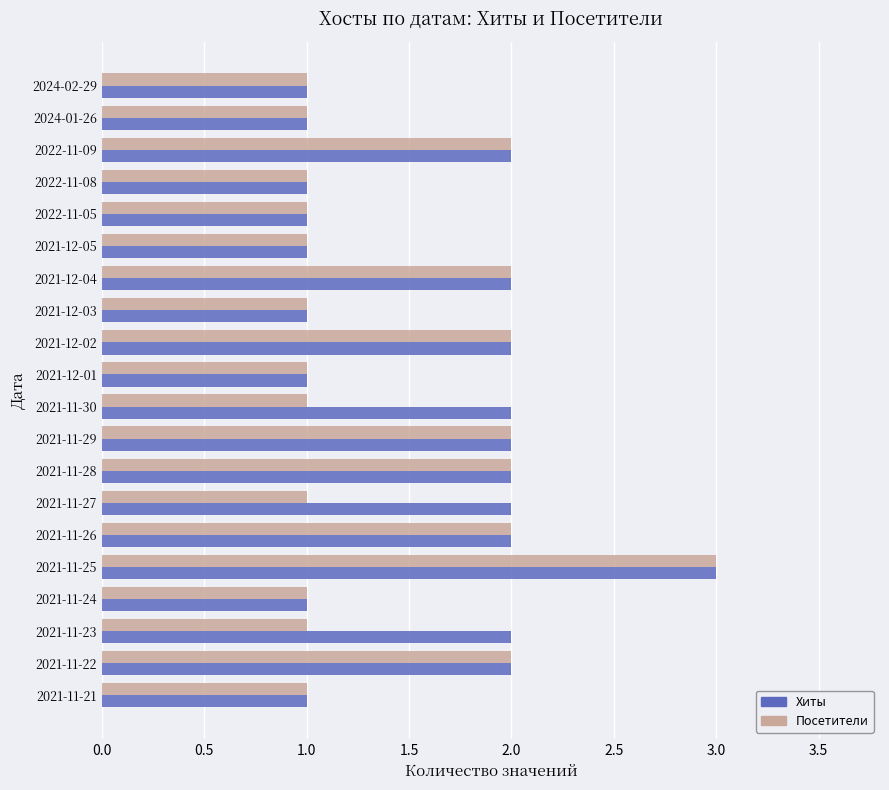

Which label corresponds to the largest value in the chart?

2021-11-25